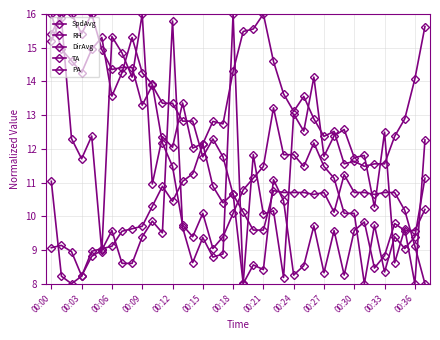

How many lines are shown in the chart?

5